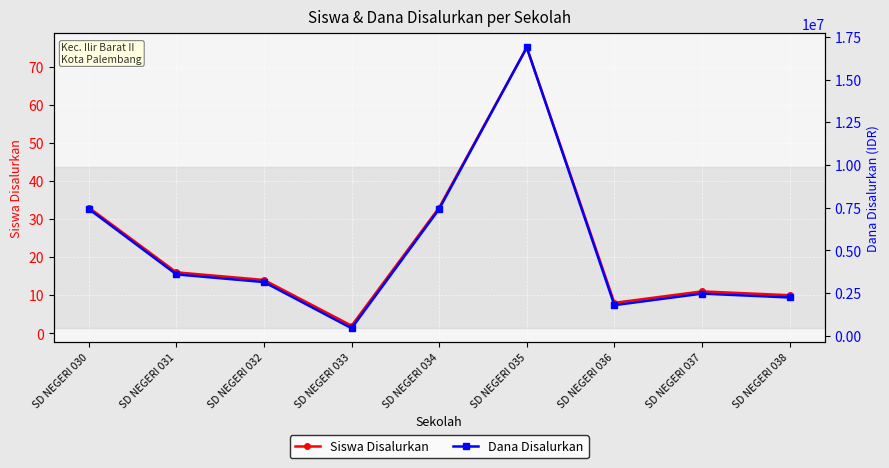

What are all the series names shown in the legend?

Siswa Disalurkan, Dana Disalurkan